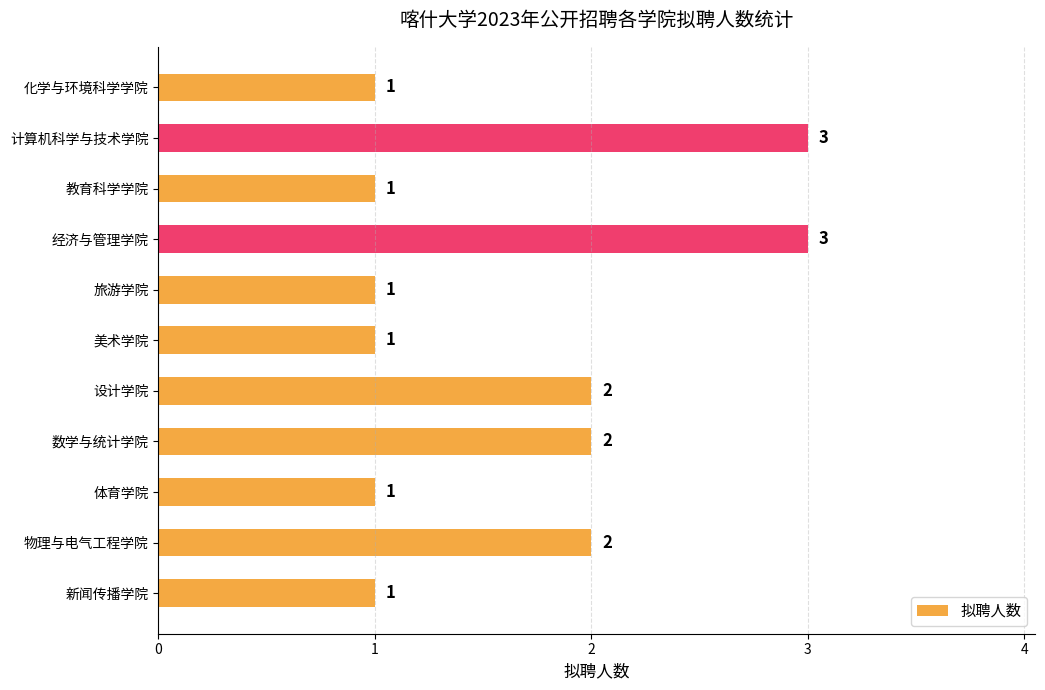

Count the values in the range 1 to 2.

9